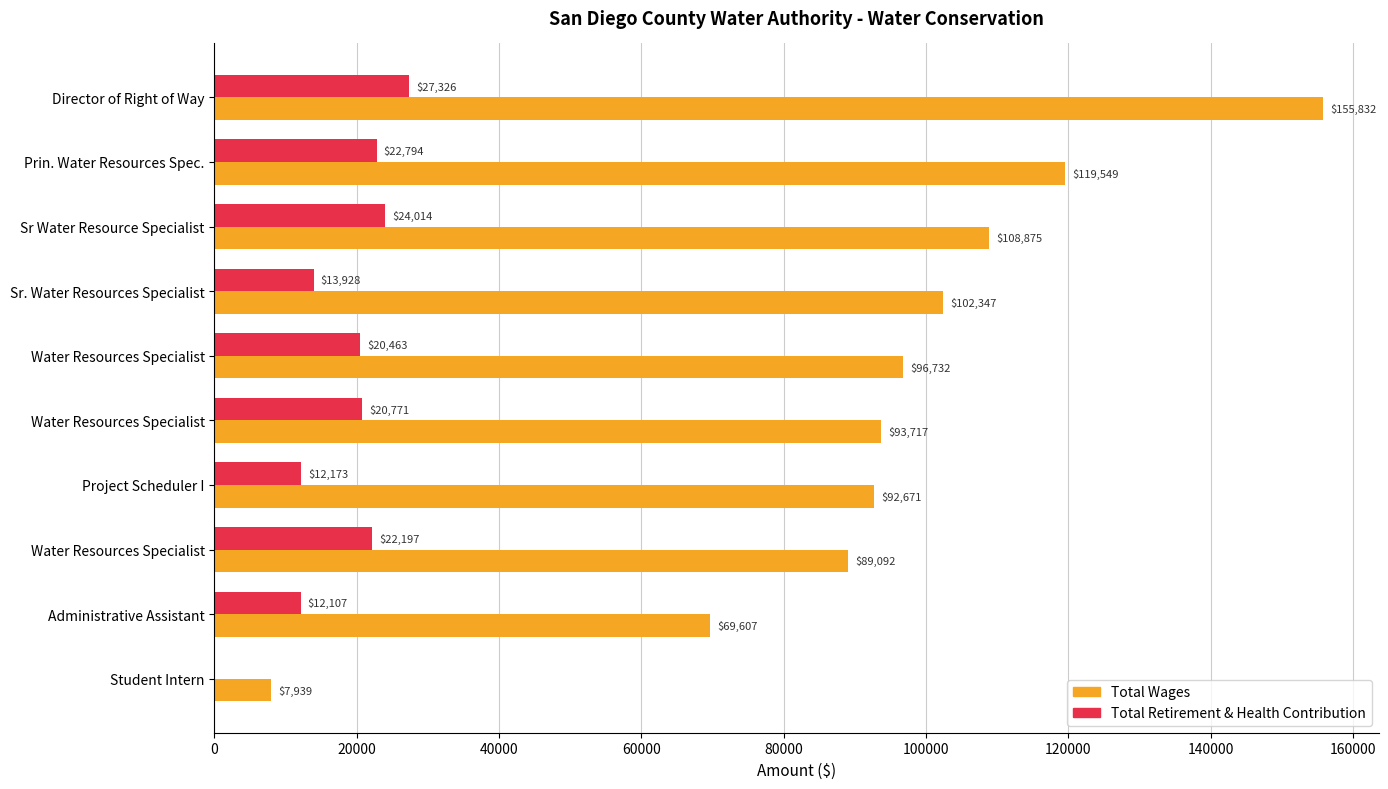

Rank the series by their maximum value, from lowest to highest.

Total Retirement & Health Contribution, Total Wages